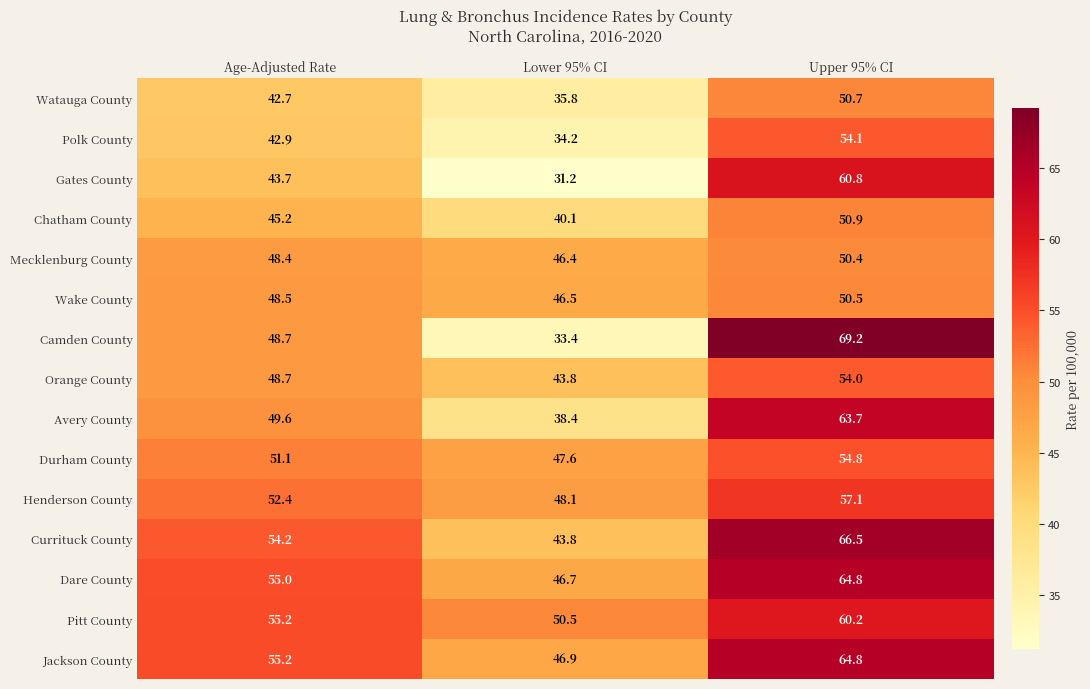

What is the difference between the Polk County values at Lower 95% CI and Age-Adjusted Rate?

8.7